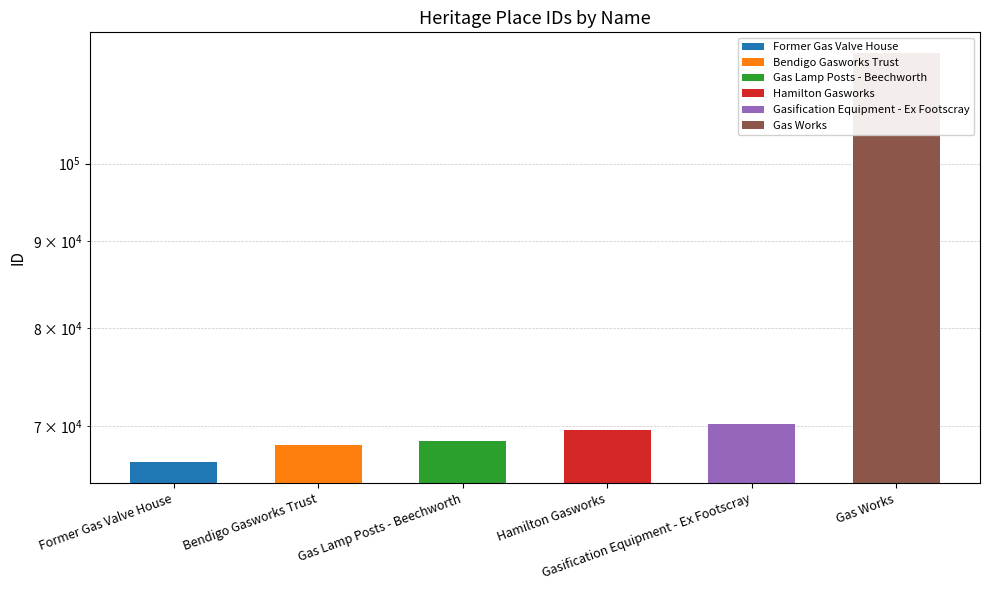

List the labels in order of value, largest first.

Gas Works, Gasification Equipment - Ex Footscray, Hamilton Gasworks, Gas Lamp Posts - Beechworth, Bendigo Gasworks Trust, Former Gas Valve House